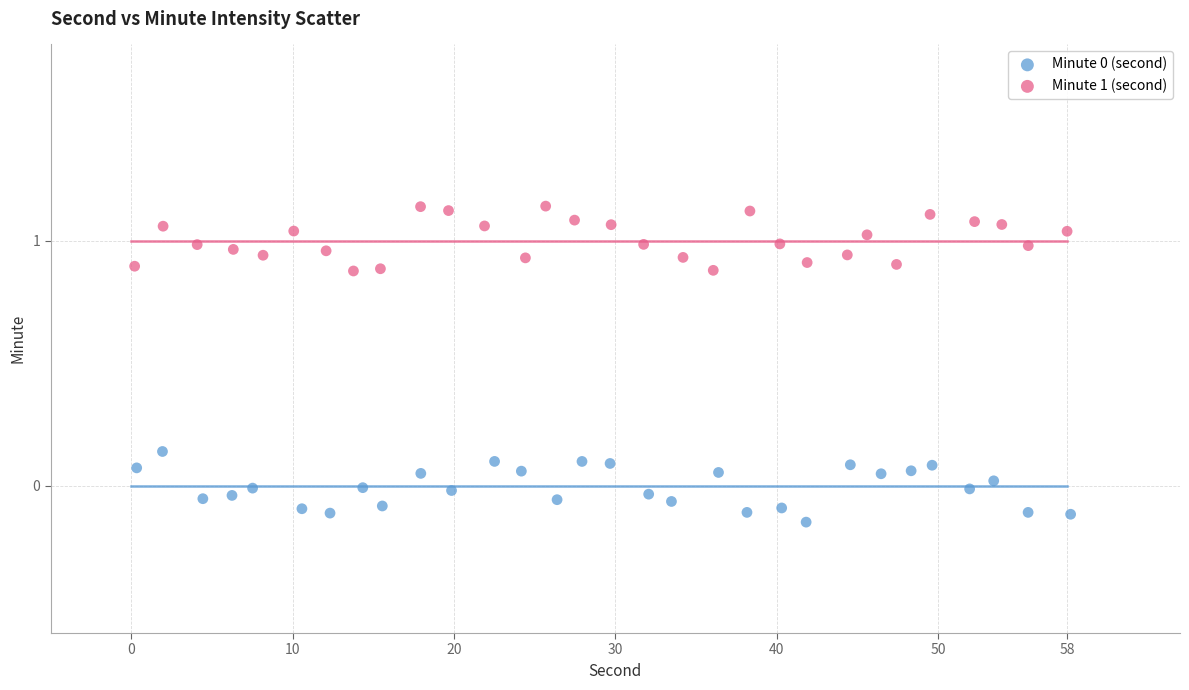

Which series contains the highest Y value?

Minute 1 (second)